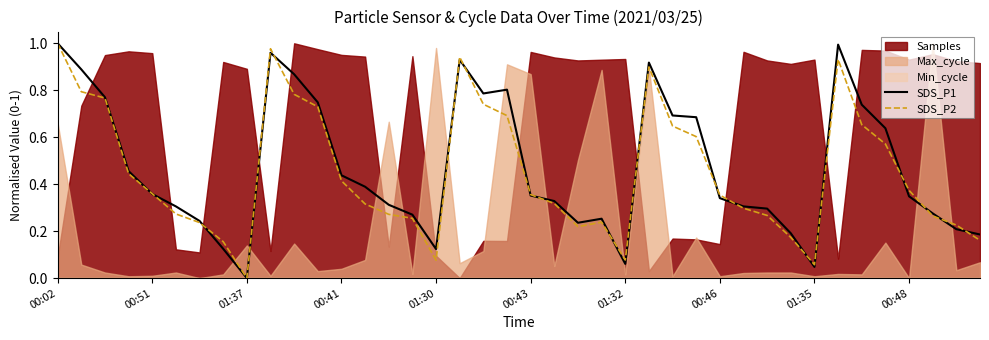

Does the chart display data point markers on the line(s)?

No